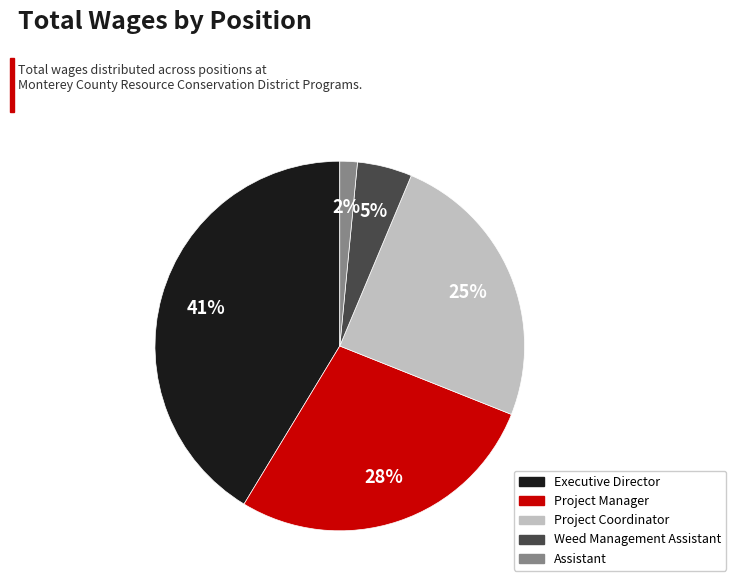

Which category has the smallest portion of the pie?

Assistant